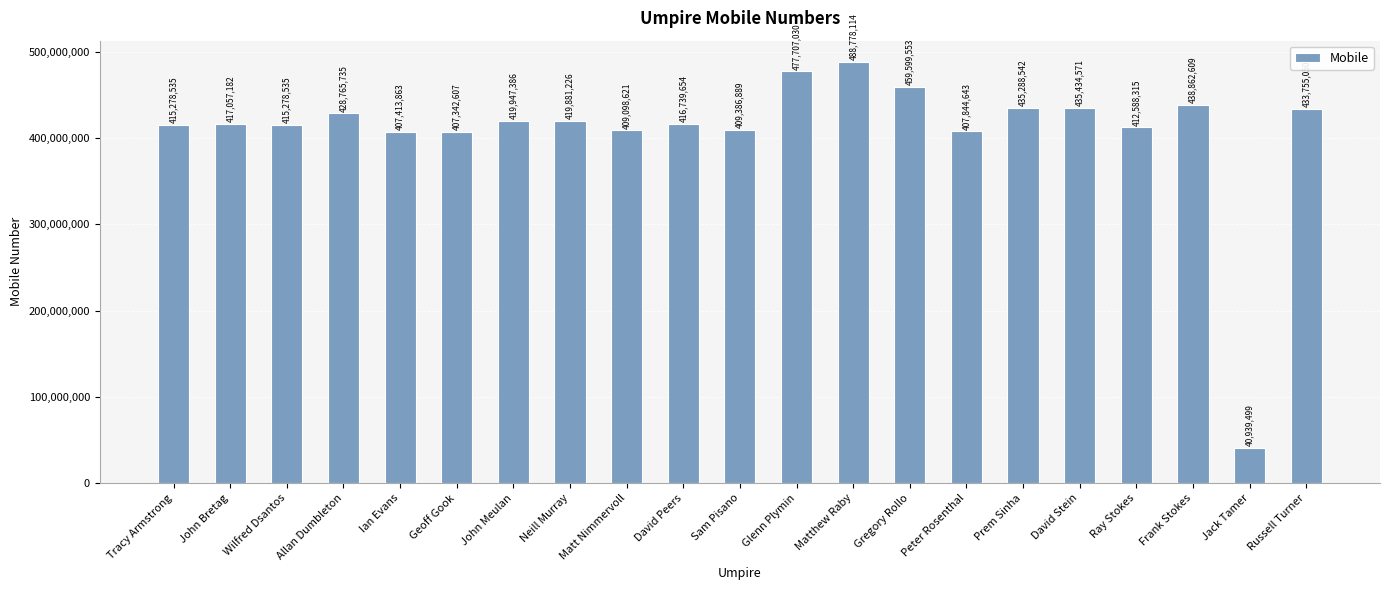

True or false: the data shows 488778114 at Matthew Raby.

True